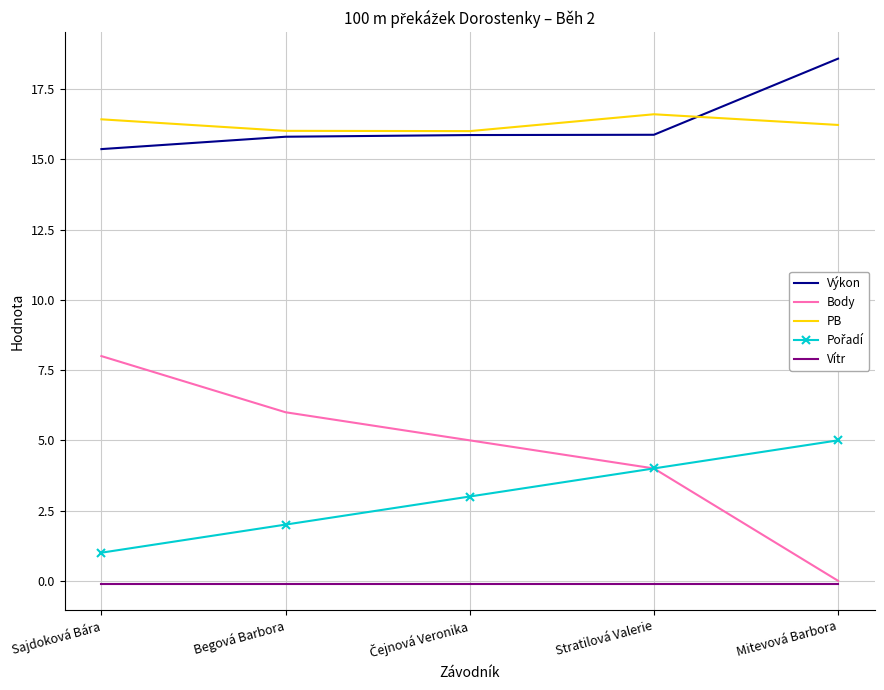

What is the greatest value displayed?

18.6